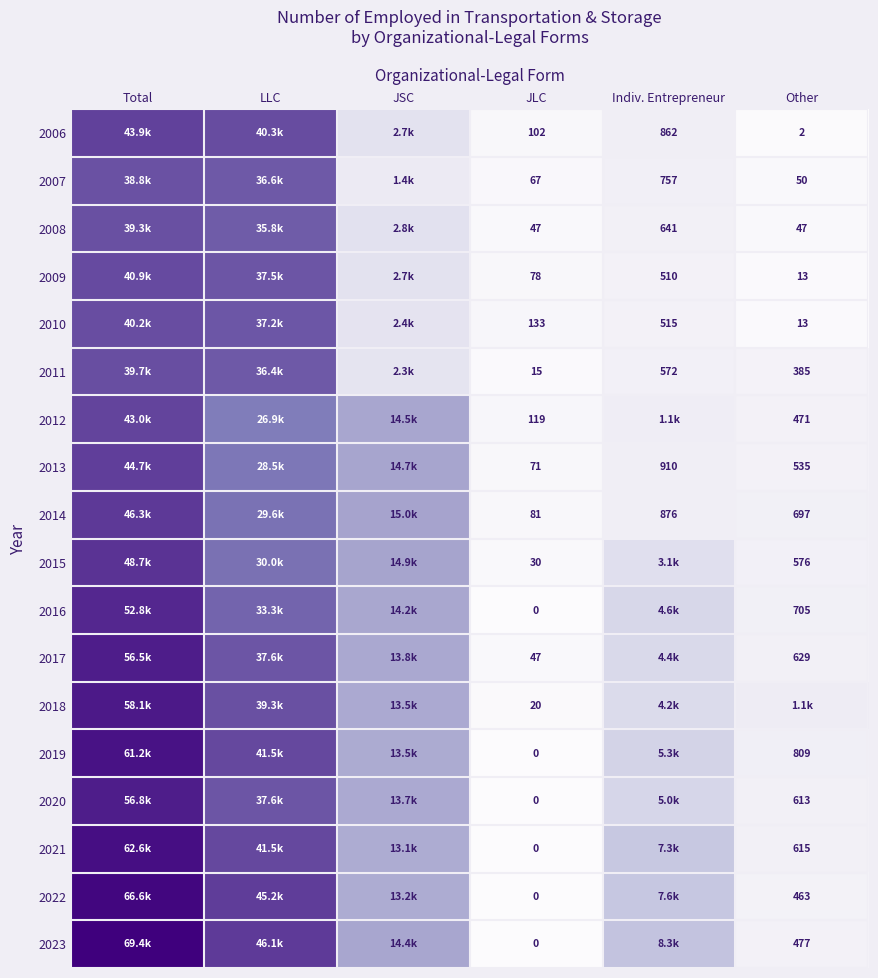

The value of 2022 at LLC is 61487.3. True or false?

False